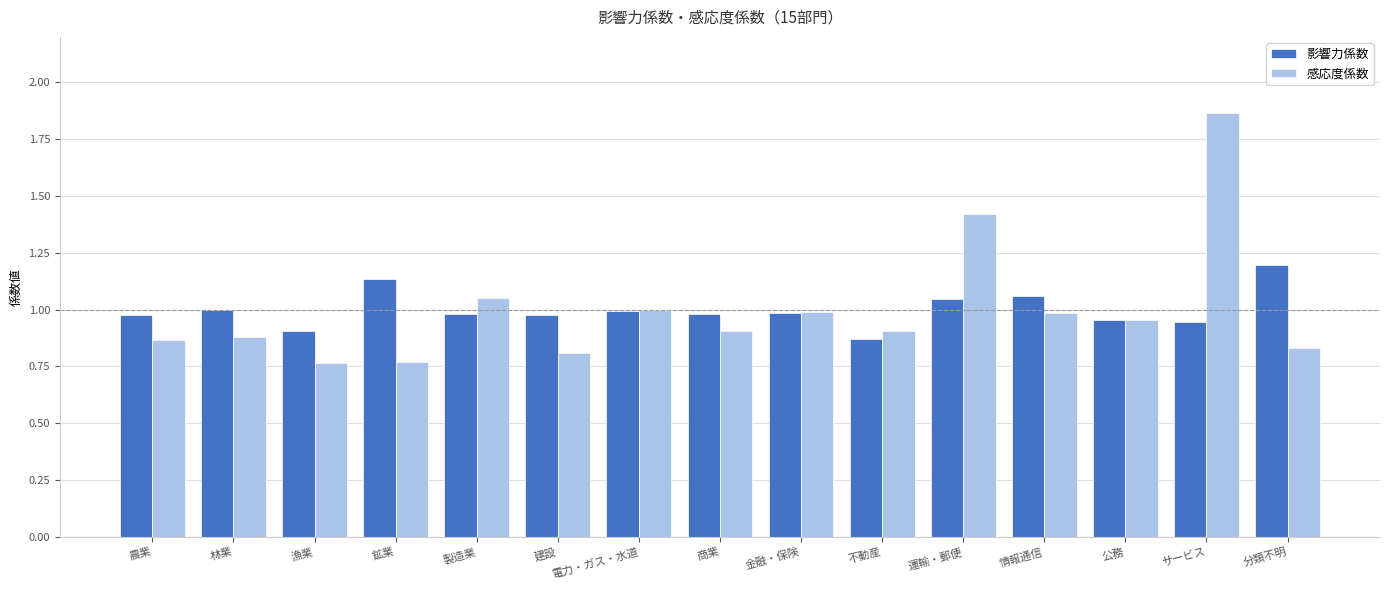

Count the number of data series in this chart.

2